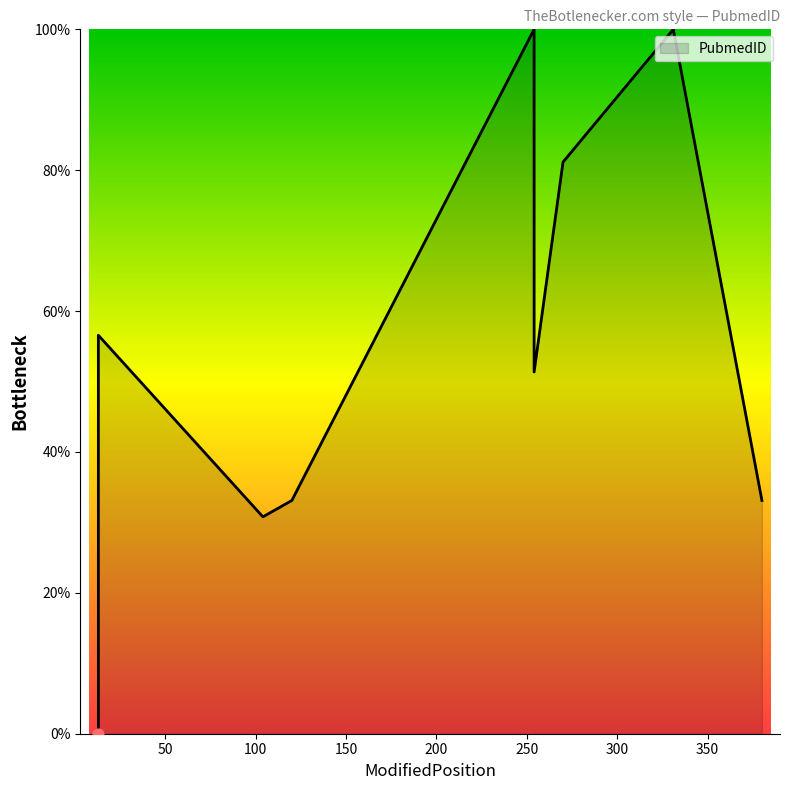

Between 254 and 13, which is larger?

254